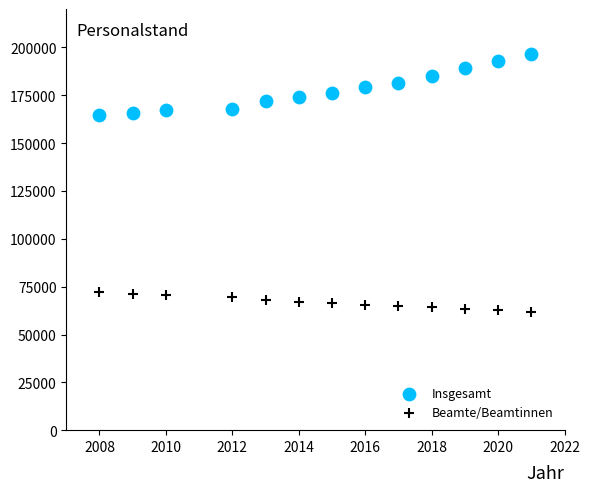

Which series contains the lowest Y value?

Beamte/Beamtinnen